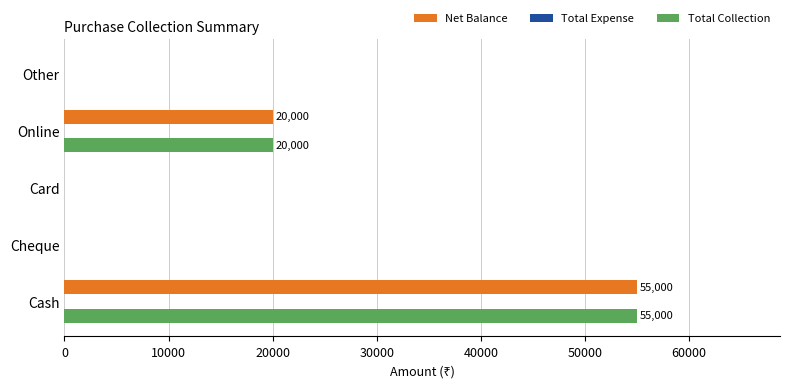

At which category is the sum across all series the highest?

Cash